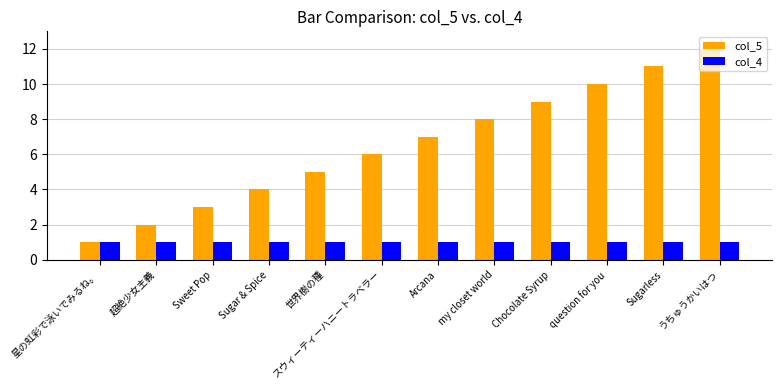

At question for you, list the series in order from largest to smallest.

col_5, col_4